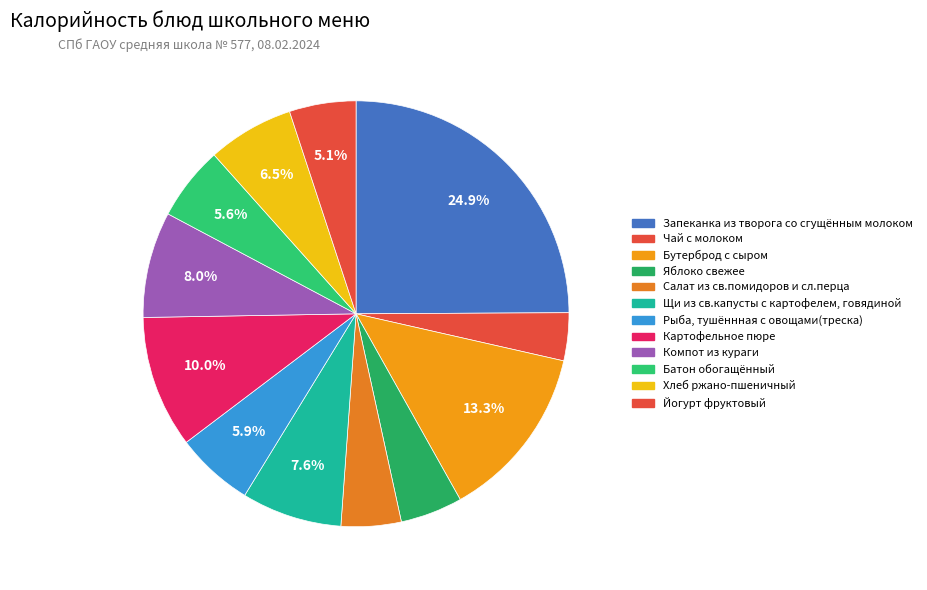

What percentage is the Запеканка из творога со сгущённым молоком slice, to the nearest percent?

25%